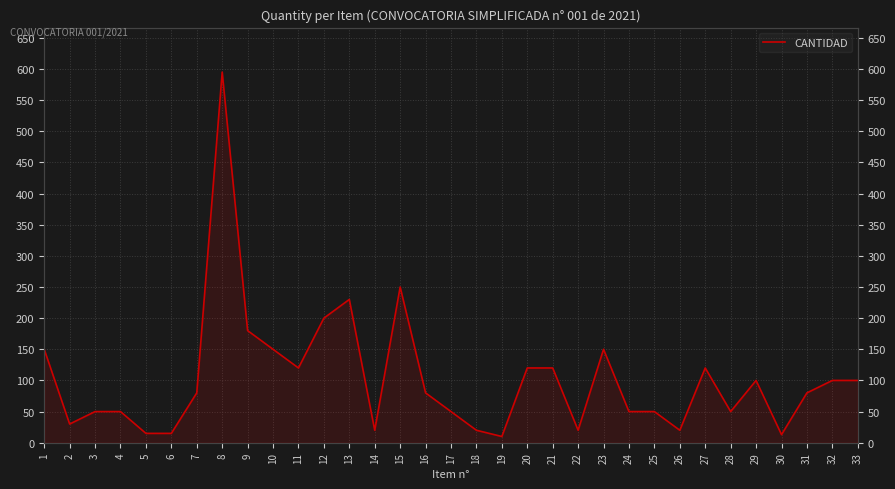

List the labels in order of value, smallest first.

19, 30, 5, 6, 14, 18, 22, 26, 2, 3, 4, 17, 24, 25, 28, 7, 16, 31, 29, 32, 33, 11, 20, 21, 27, 1, 10, 23, 9, 12, 13, 15, 8